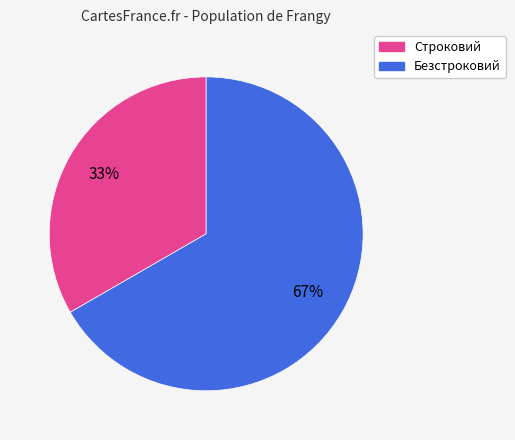

The Безстроковий slice represents 67% of the pie. True or false?

True